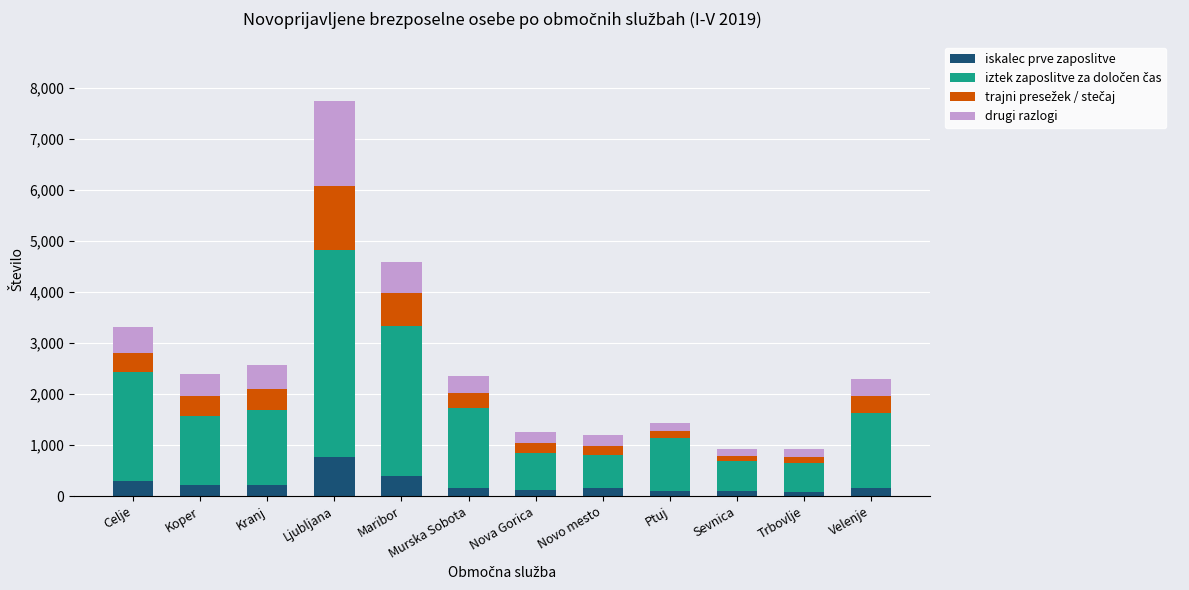

What is the maximum value for iskalec prve zaposlitve?

758